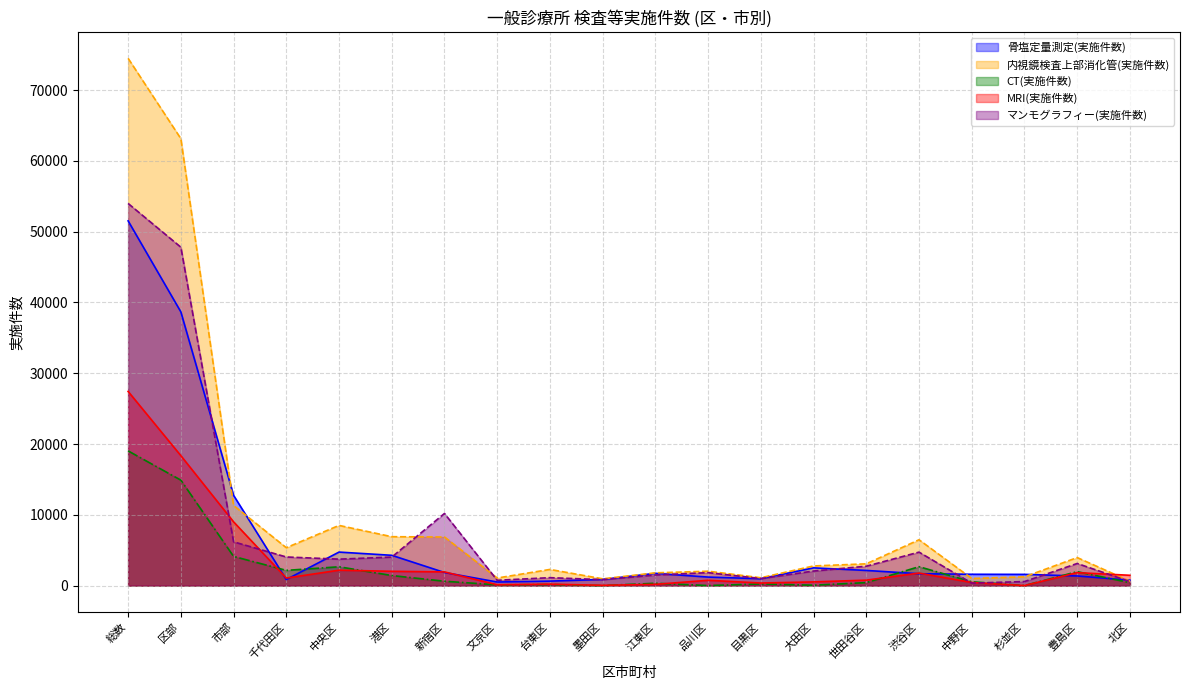

In 内視鏡検査上部消化管(実施件数), how many points are higher than both neighbors (excluding endpoints)?

5